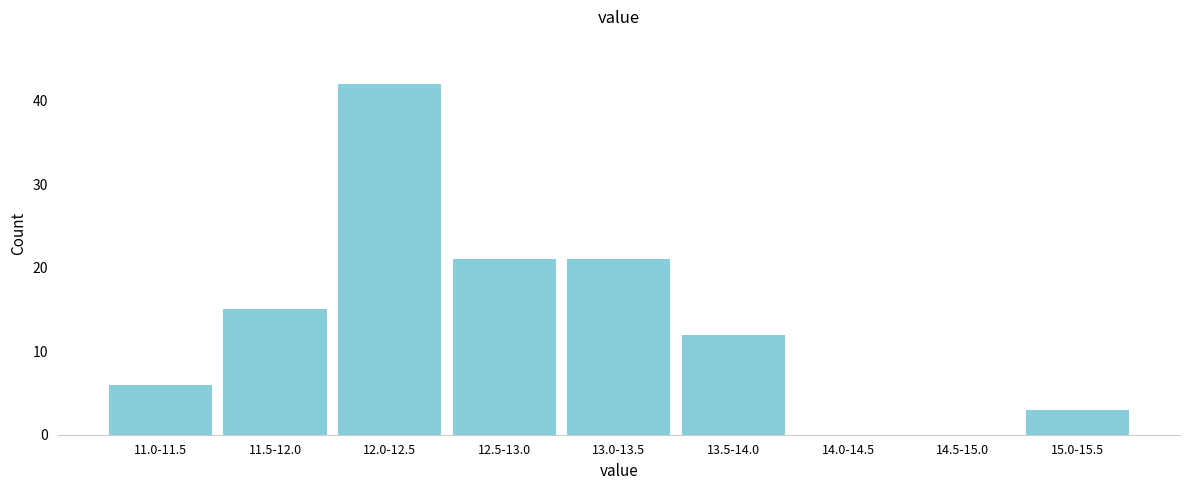

Reading right to left, what are all the values shown in this chart?

15.0-15.5=3	14.5-15.0=0	14.0-14.5=0	13.5-14.0=12	13.0-13.5=21	12.5-13.0=21	12.0-12.5=42	11.5-12.0=15	11.0-11.5=6